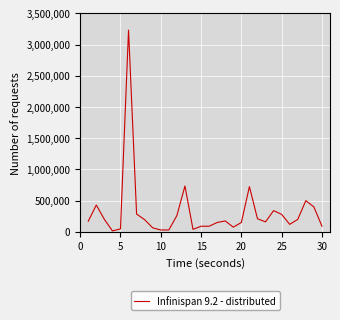

What is the difference between the maximum and minimum values?

3217500